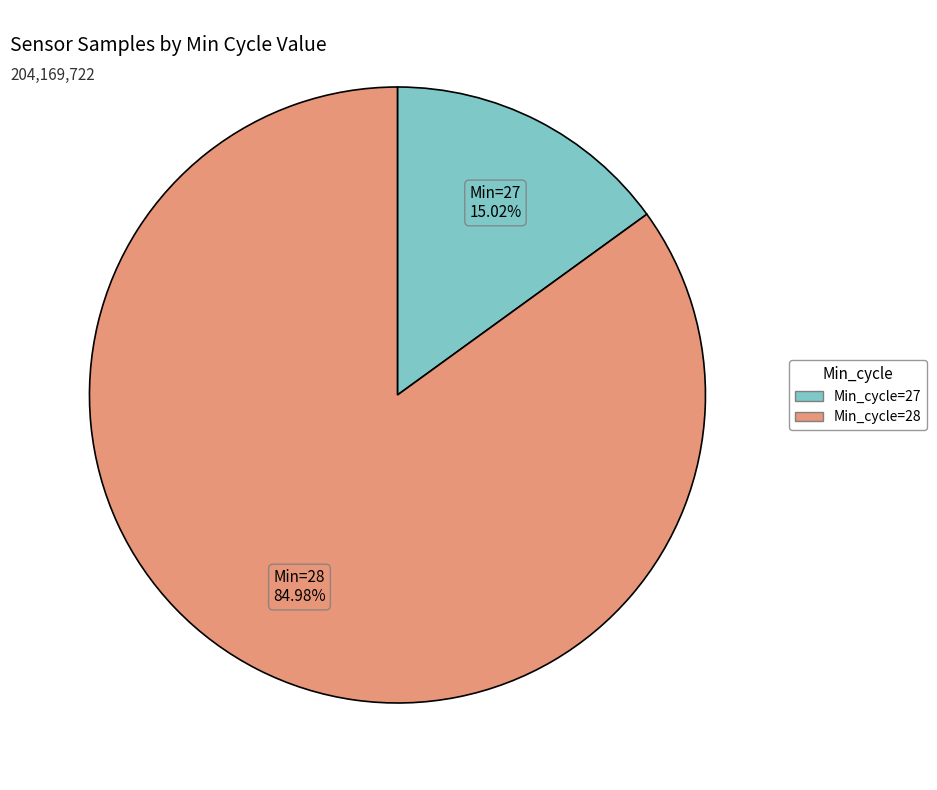

Is there a majority slice in this chart?

Yes